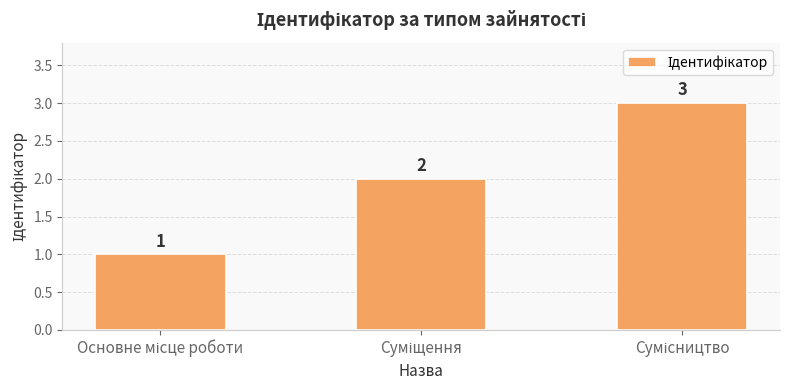

What is the sum of all values?

6